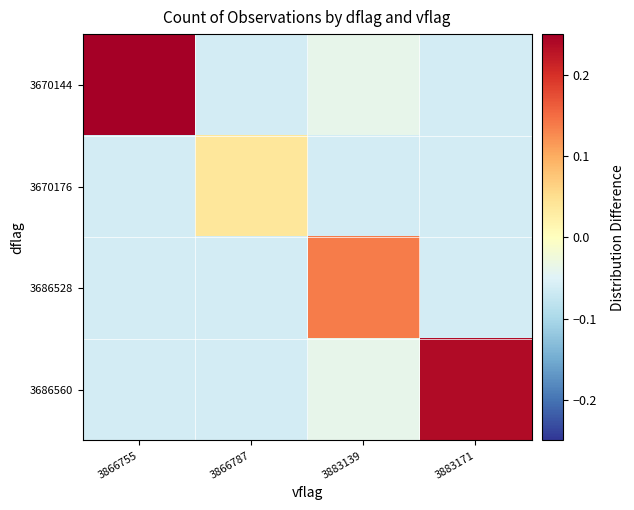

What is the difference between the highest and lowest values at 3866755?

0.3